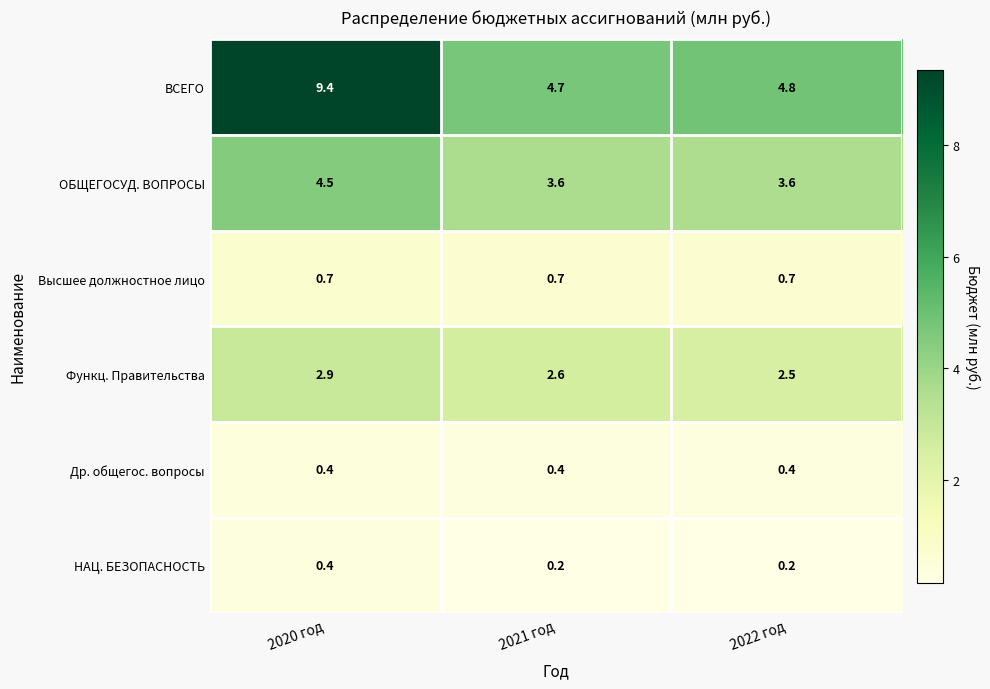

Reading left to right, what are all the values shown in this chart?

ВСЕГО: 2020 год=9.4	2021 год=4.7	2022 год=4.8
ОБЩЕГОСУД. ВОПРОСЫ: 2020 год=4.5	2021 год=3.6	2022 год=3.6
Высшее должностное лицо: 2020 год=0.7	2021 год=0.7	2022 год=0.7
Функц. Правительства: 2020 год=2.9	2021 год=2.6	2022 год=2.5
Др. общегос. вопросы: 2020 год=0.4	2021 год=0.4	2022 год=0.4
НАЦ. БЕЗОПАСНОСТЬ: 2020 год=0.4	2021 год=0.2	2022 год=0.2